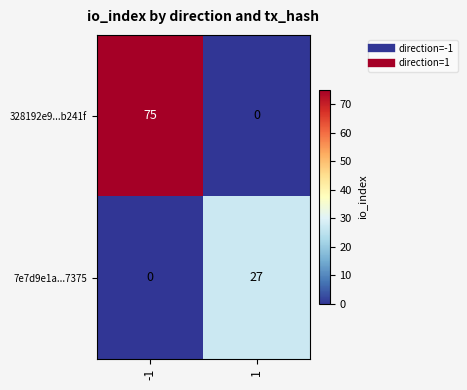

The 328192e9...b241f series shows -31 at 1. True or false?

False